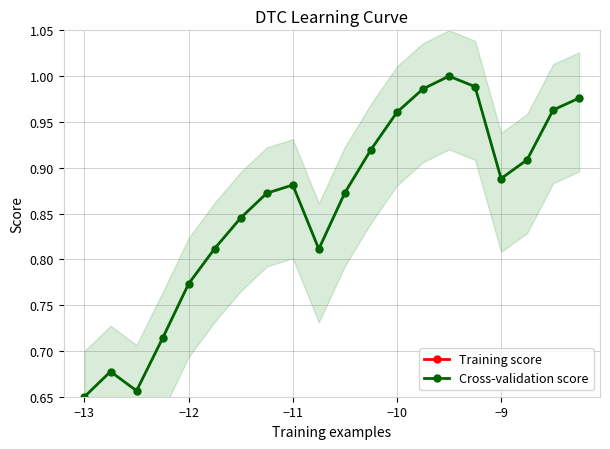

List the series in order of their overall mean, lowest first.

Training score, Cross-validation score